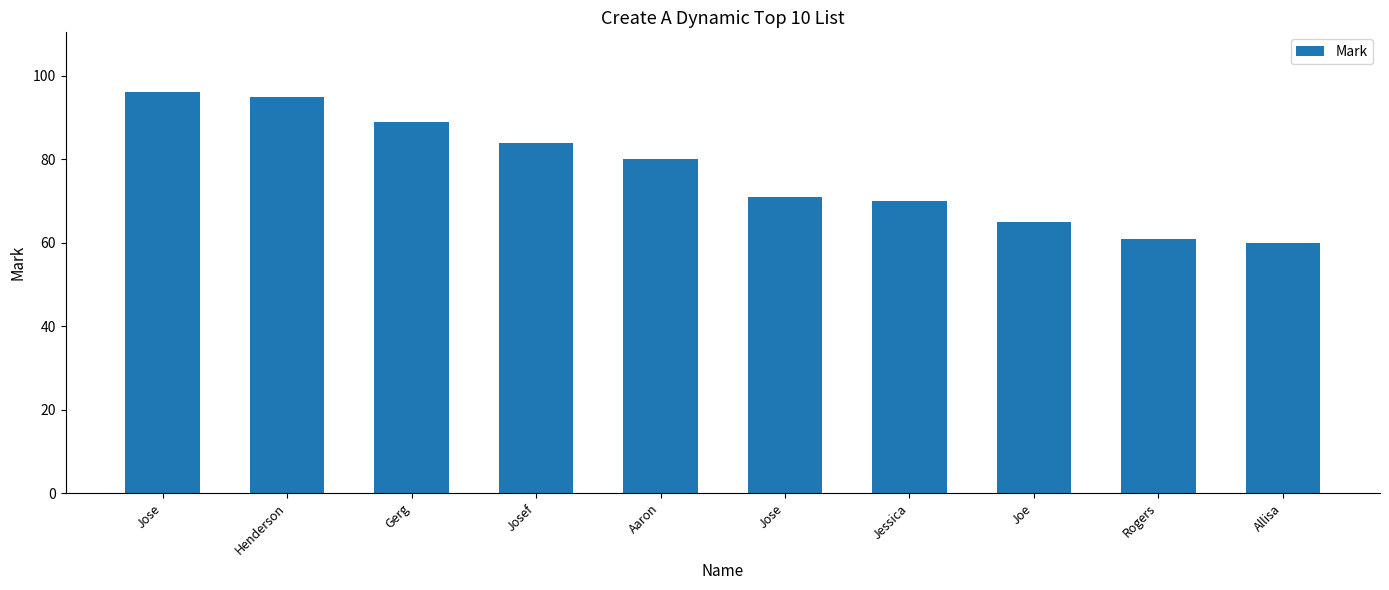

Where is the data nearest to the value 78?

Aaron